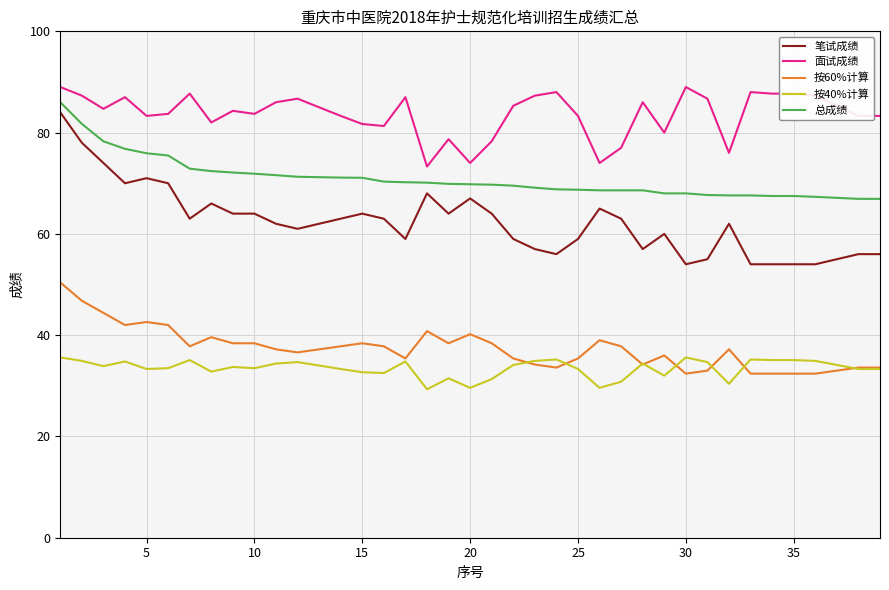

True or false: 面试成绩 and 按60%计算 intersect in this chart.

False